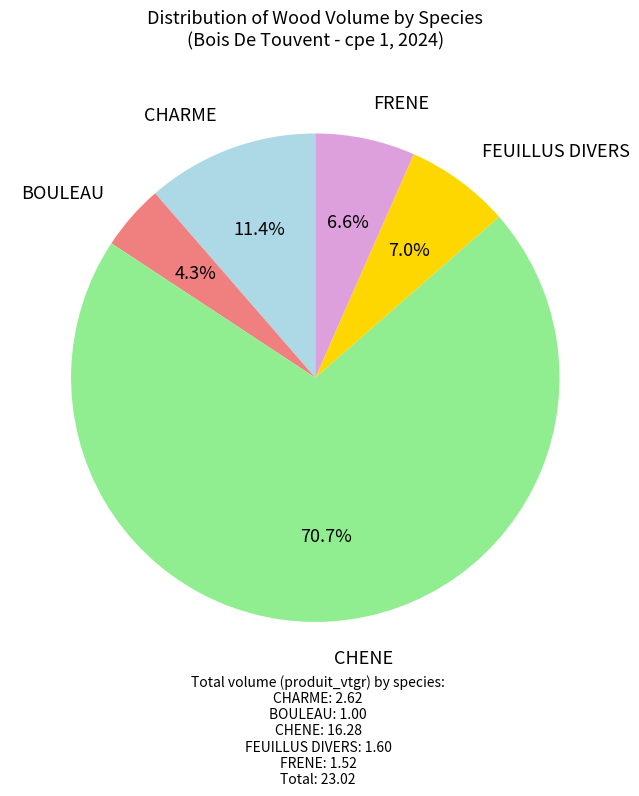

Is there any slice that represents more than half of the pie?

Yes